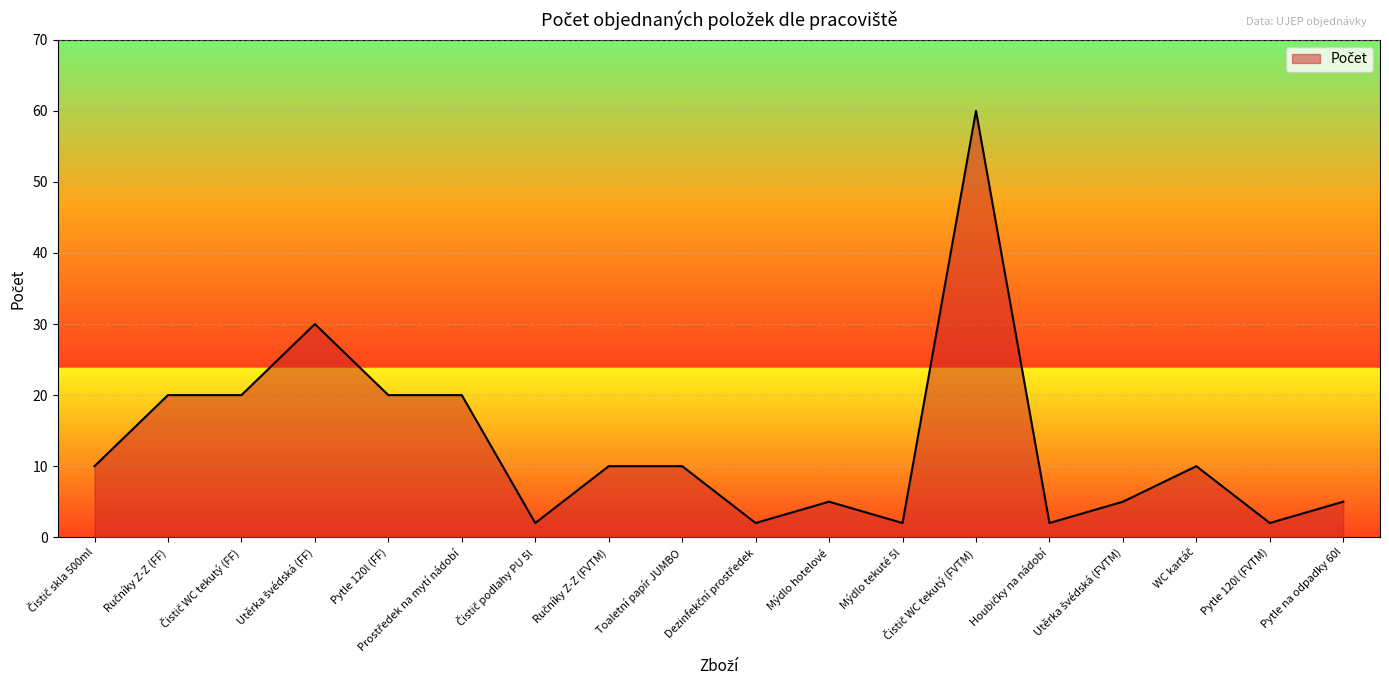

True or false: the data shows 5 at Mýdlo hotelové.

True